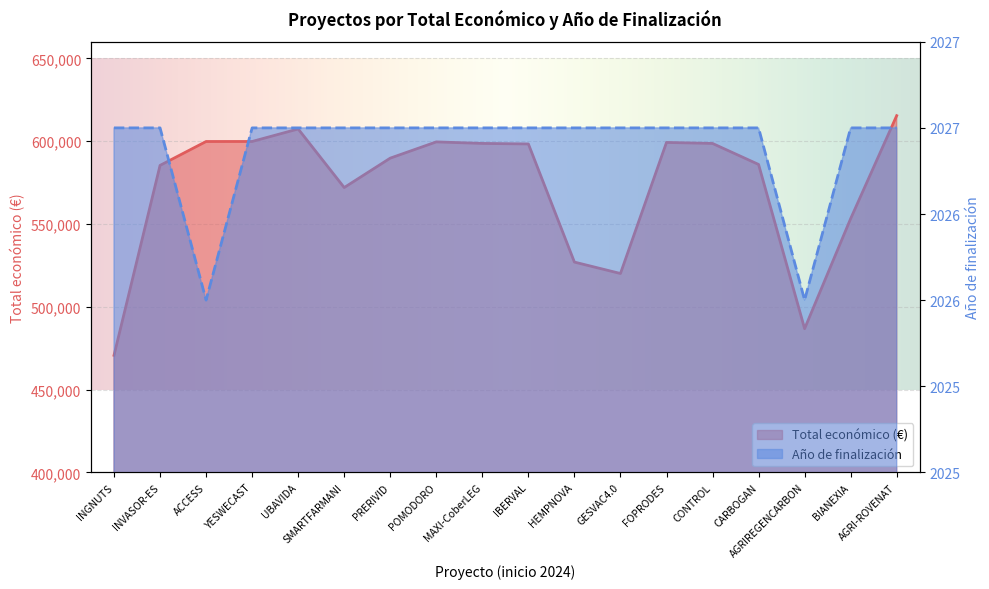

At which category does Total económico reach its first local valley?

SMARTFARMANI